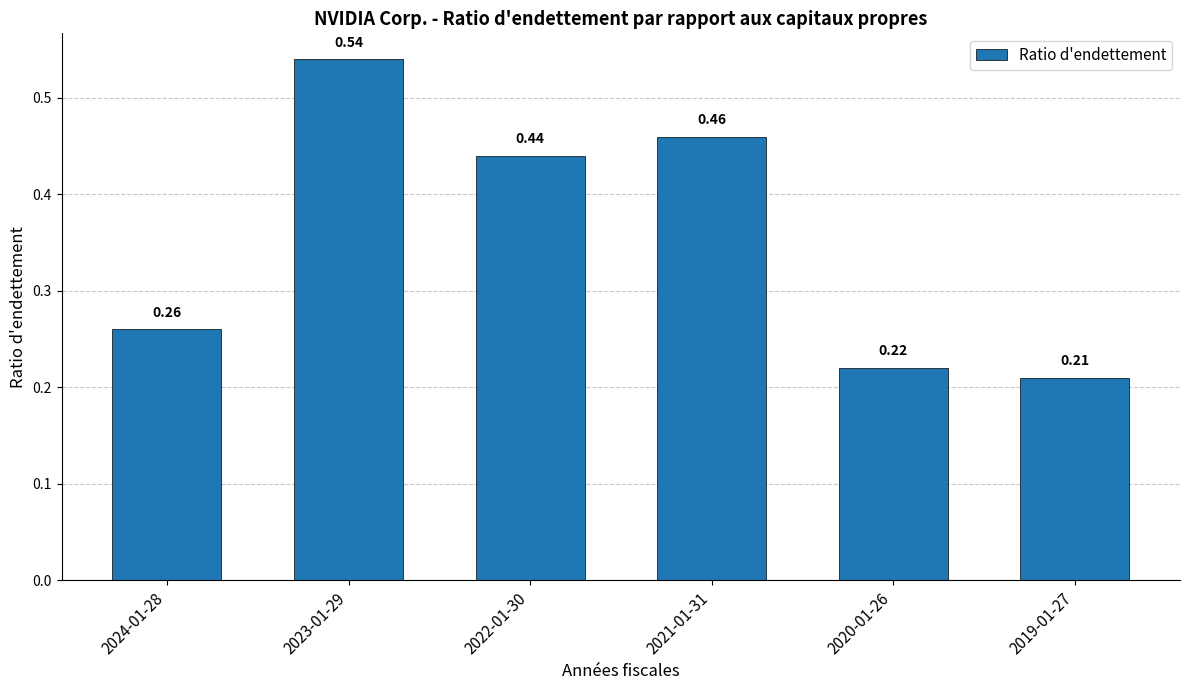

Between 2024-01-28 and 2022-01-30, which is larger?

2022-01-30